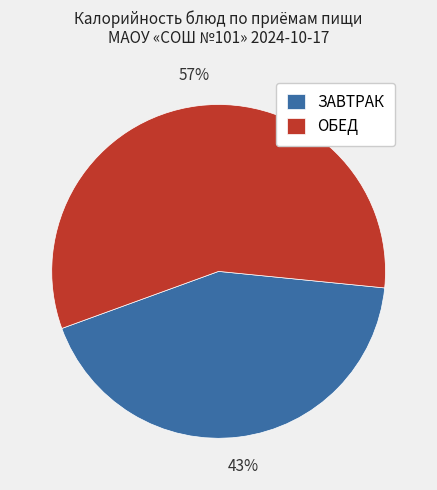

How many segments does this pie chart have?

2